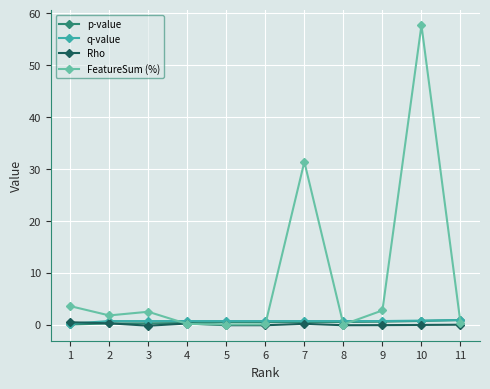

What is the difference between the second highest and minimum values in the Rho series?

0.5